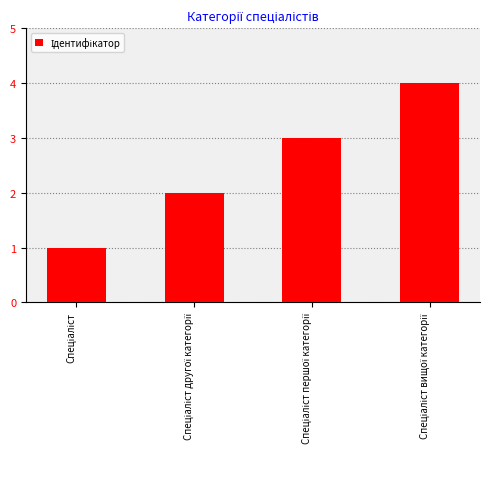

What is the greatest value displayed?

4